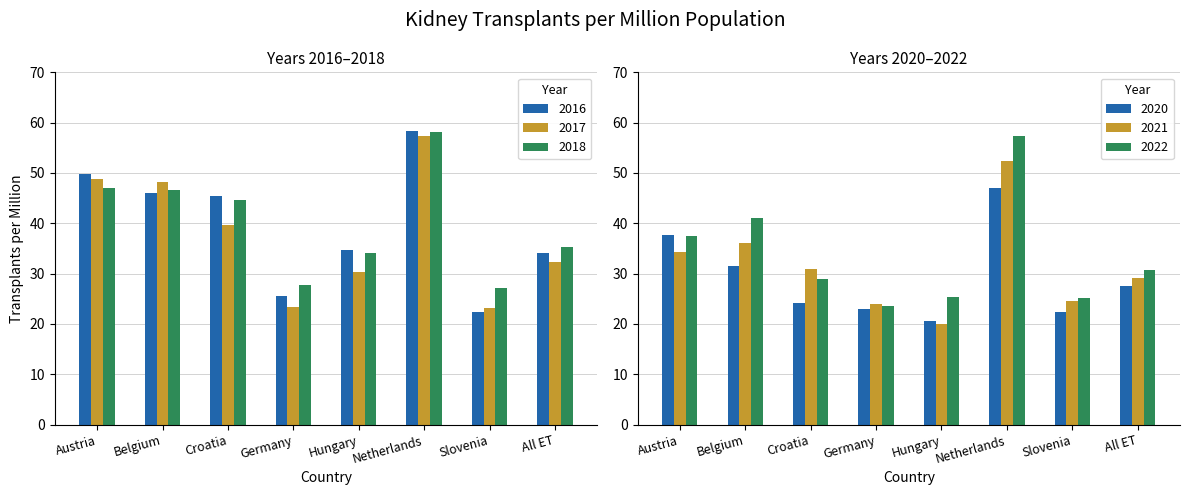

Which label corresponds to the smallest value in the chart?

Hungary